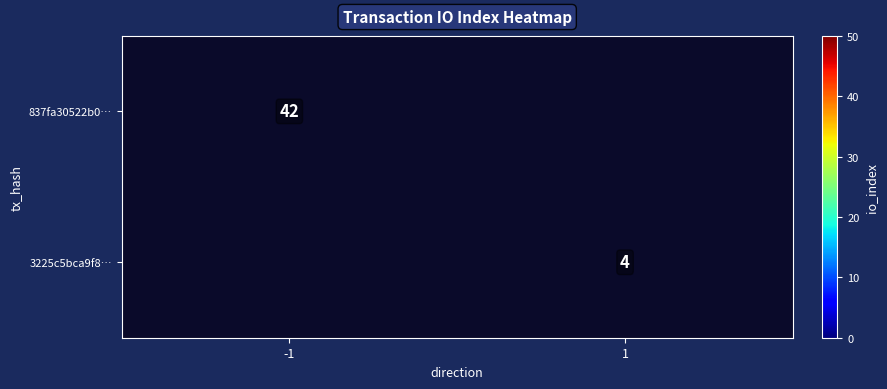

What is the greatest value displayed?

42